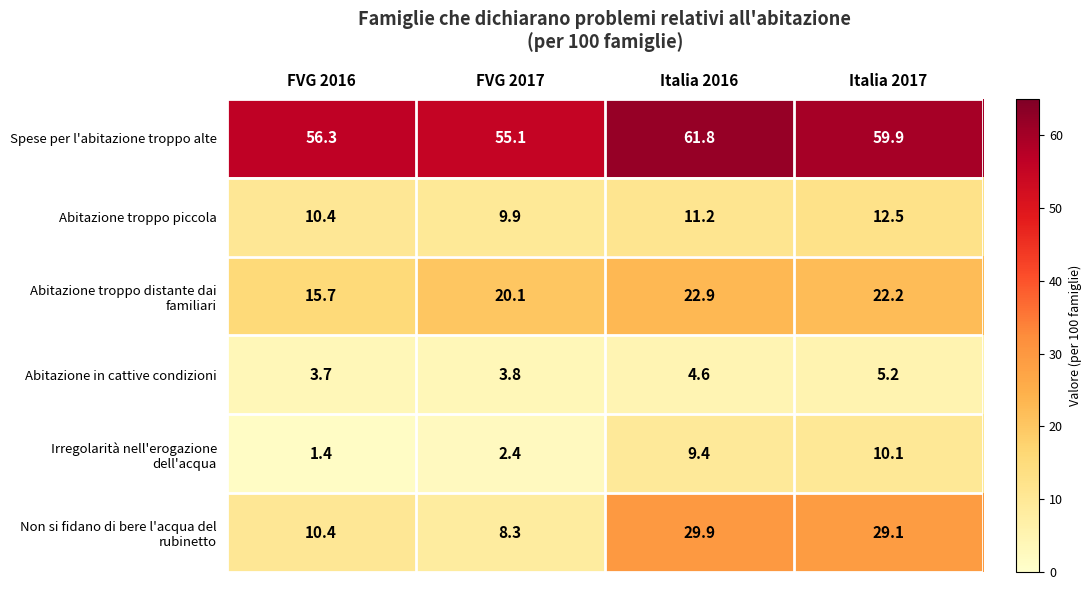

At how many categories does at least one series exceed 15?

4